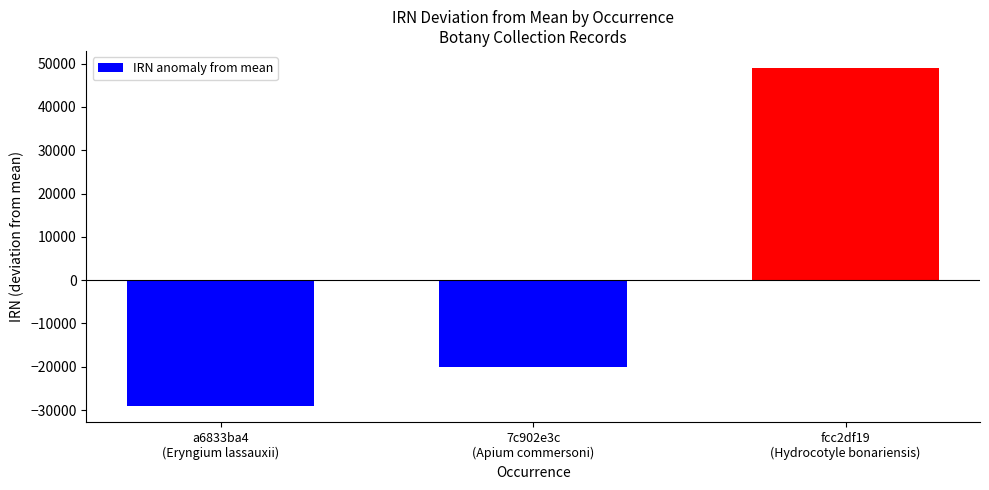

What is the label of the 1st bar from the right?

fcc2df19
(Hydrocotyle bonariensis)